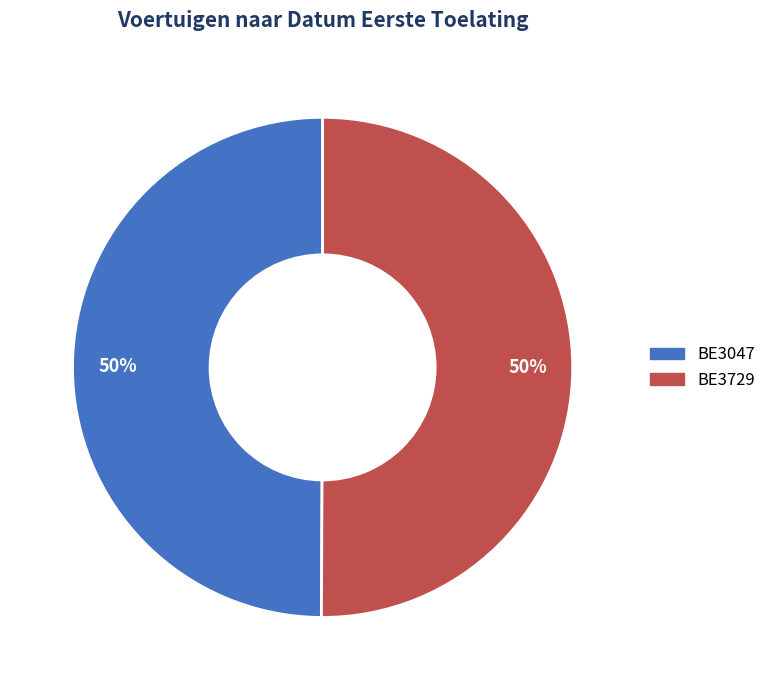

True or false: BE3729 accounts for 65% of the total.

False